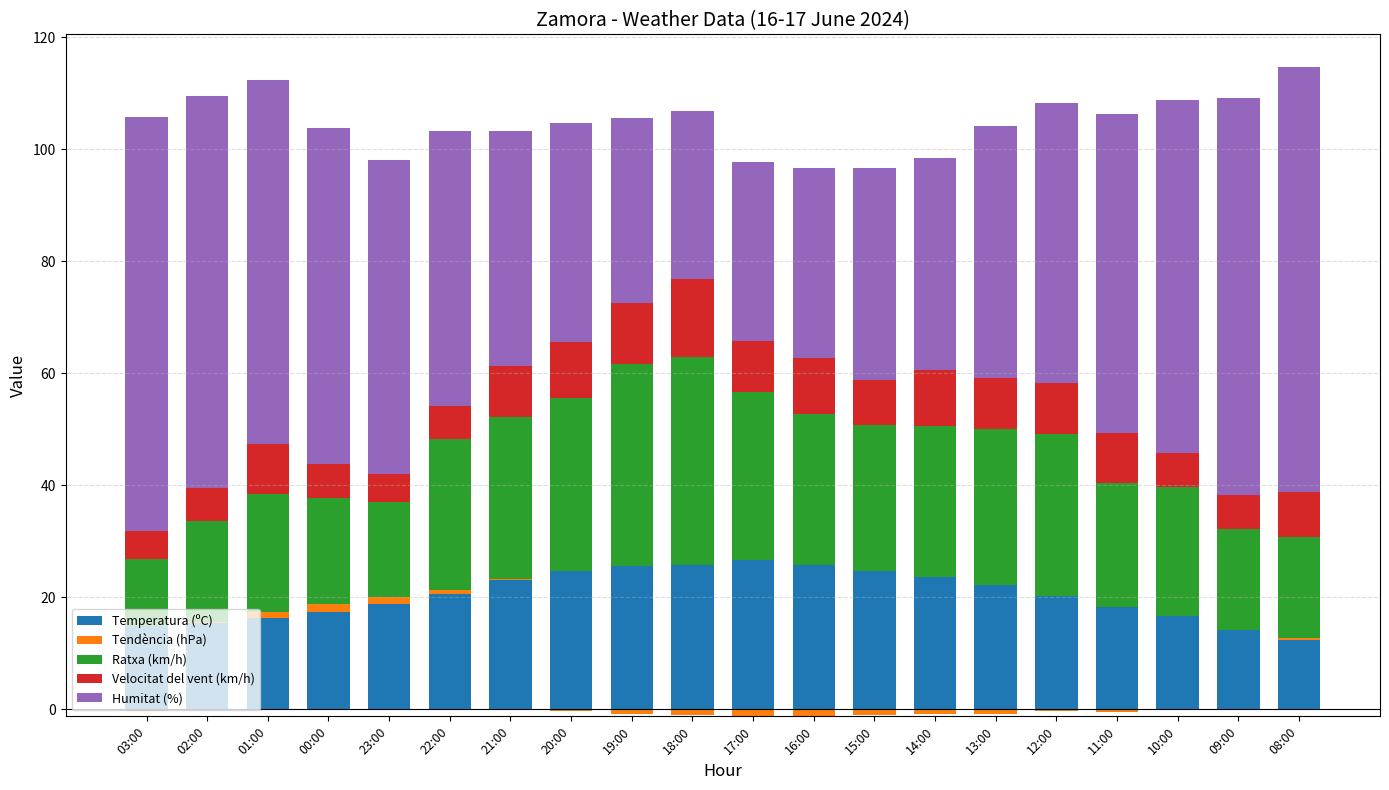

What is the difference between the maximum and minimum values in the Humitat (%) series?

46.0